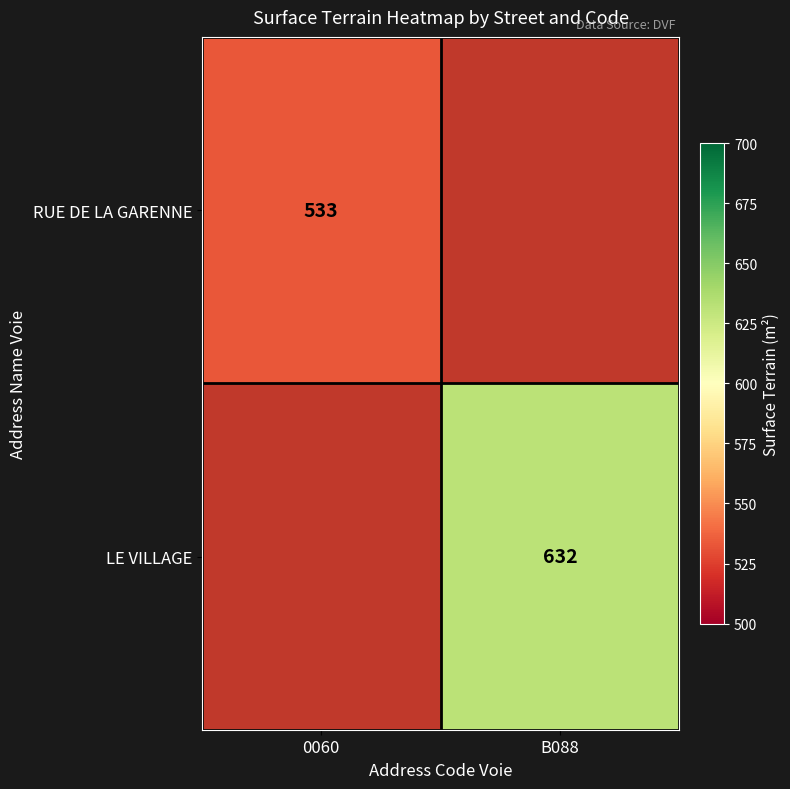

The value of RUE DE LA GARENNE at 0060 is 829.9. True or false?

False